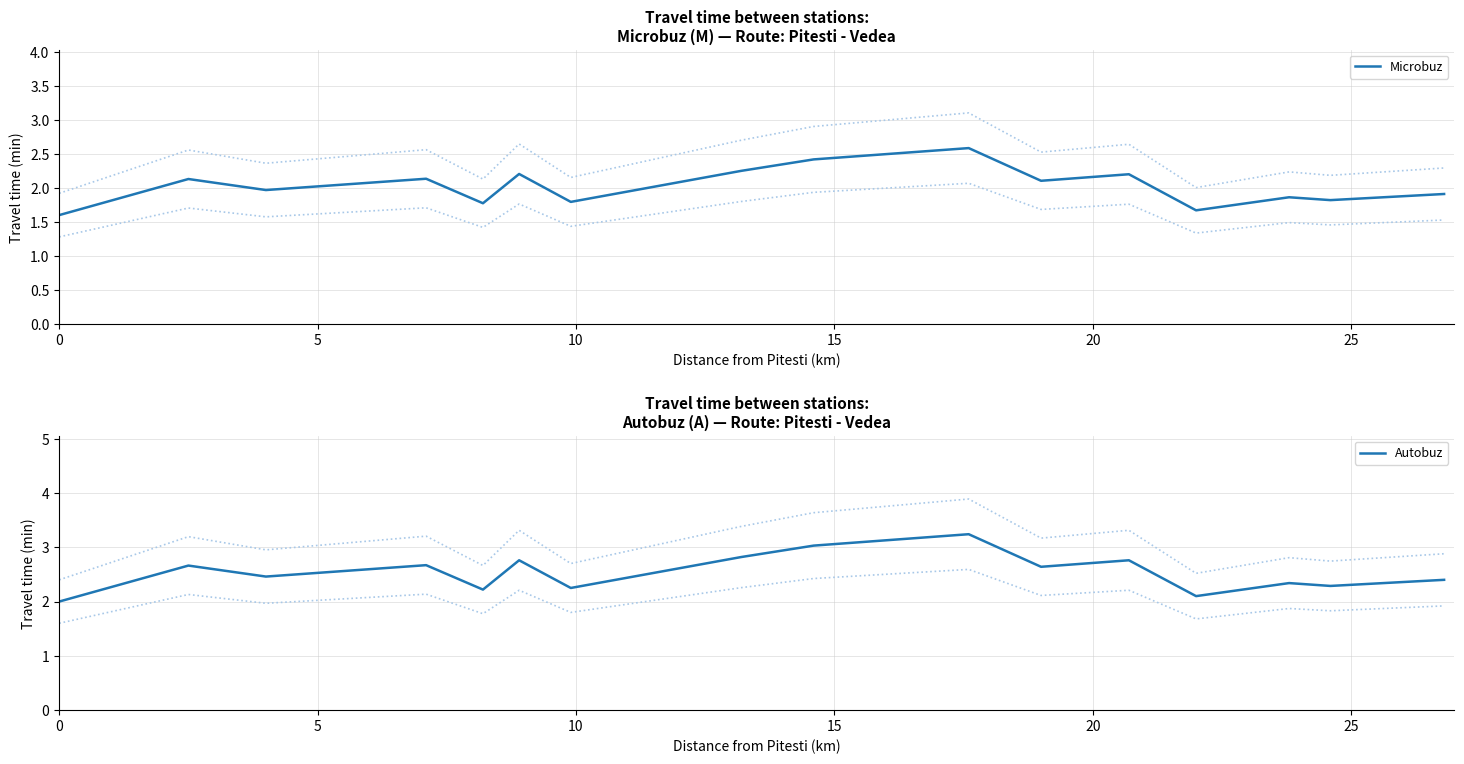

What is the label of the 4th point from the left?

15